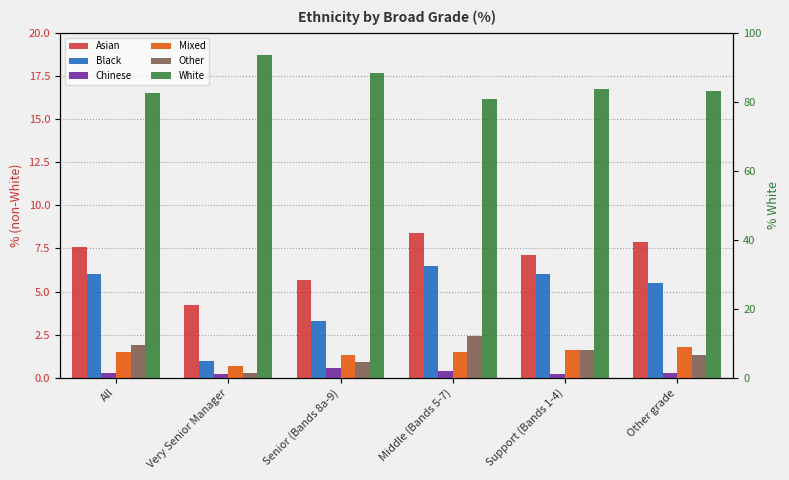

Which series has the largest total across all categories?

White